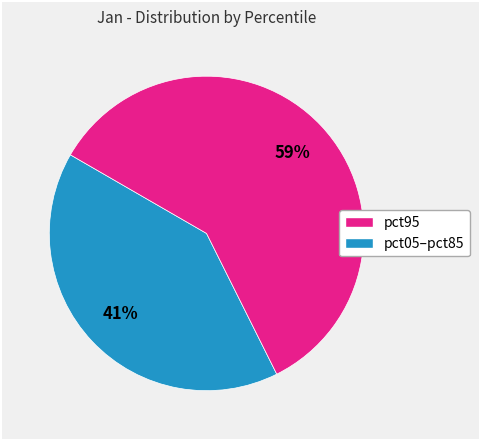

Is there a majority slice in this chart?

Yes